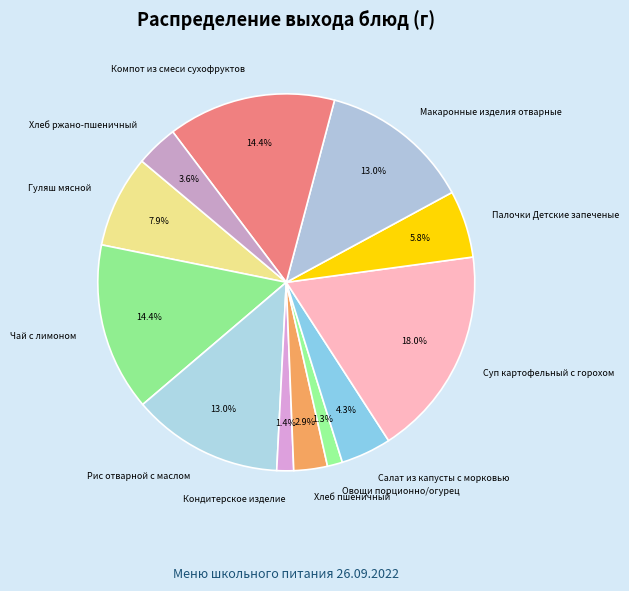

What percentage do Хлеб пшеничный and Хлеб ржано-пшеничный together represent?

6.5%